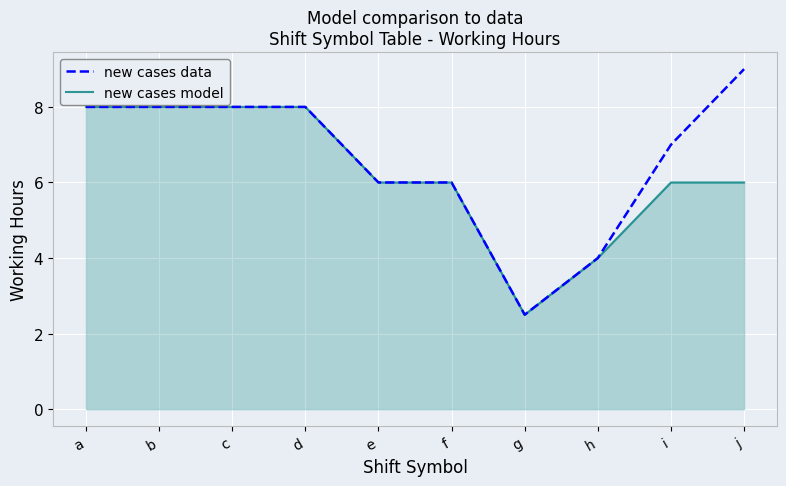

At how many categories does at least one series exceed 3?

9